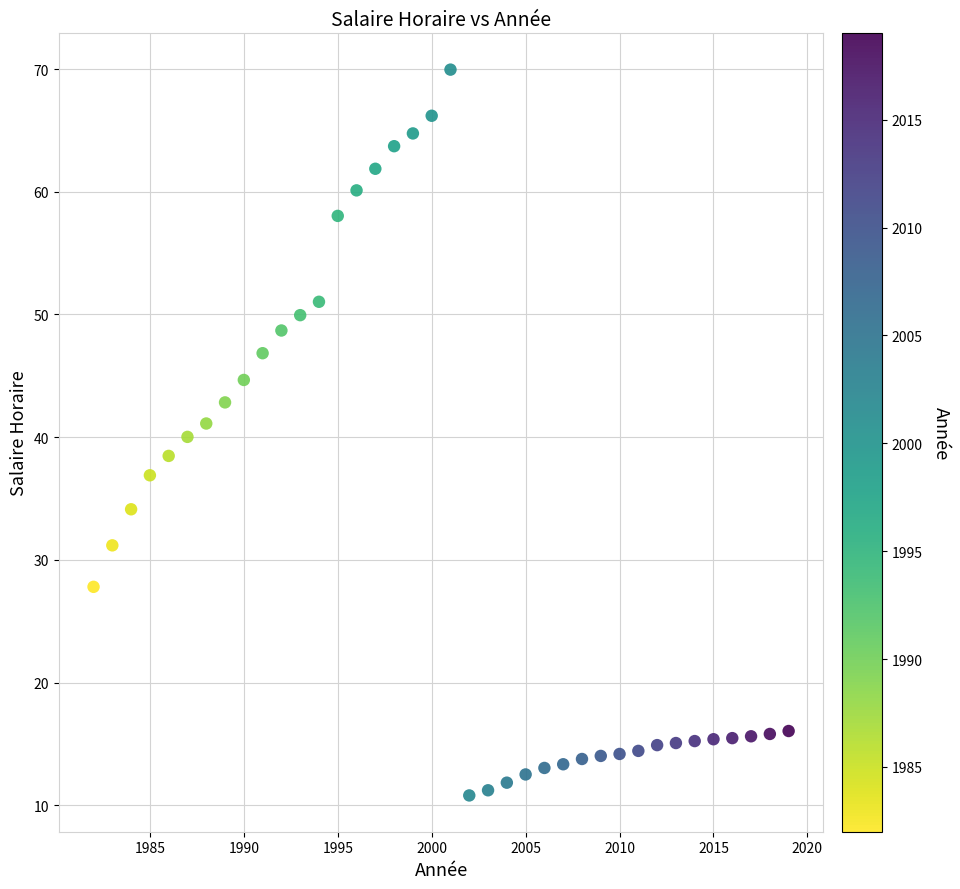

What is the range of X values (max minus min)?

37.0